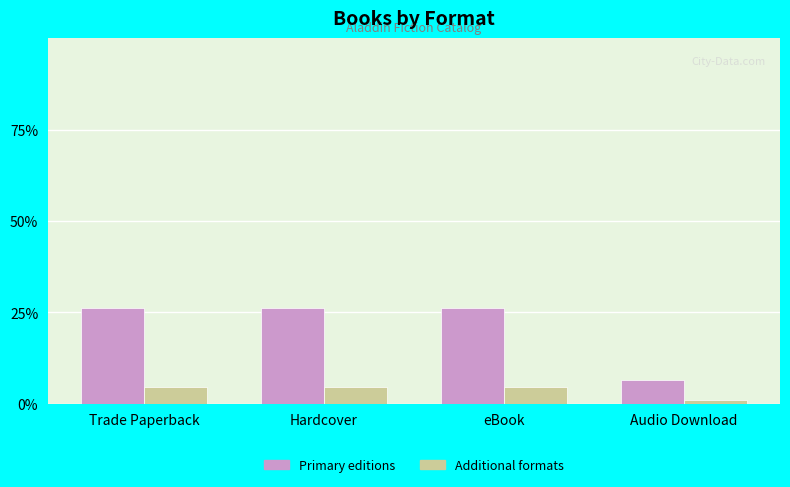

What are all the series names shown in the legend?

Primary editions, Additional formats